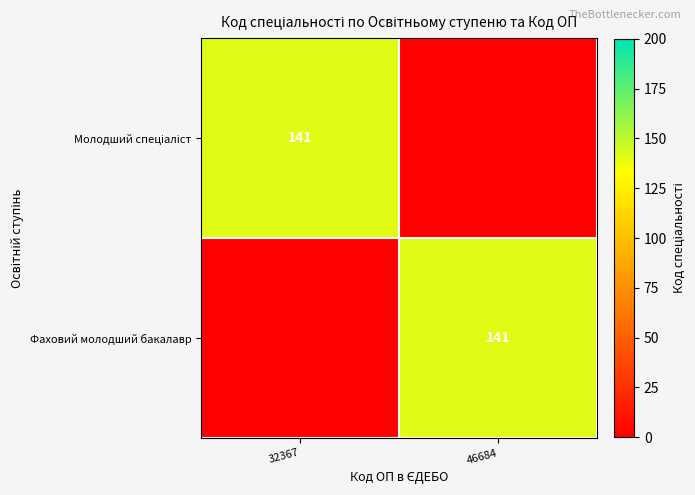

Which label corresponds to the largest value in the chart?

32367